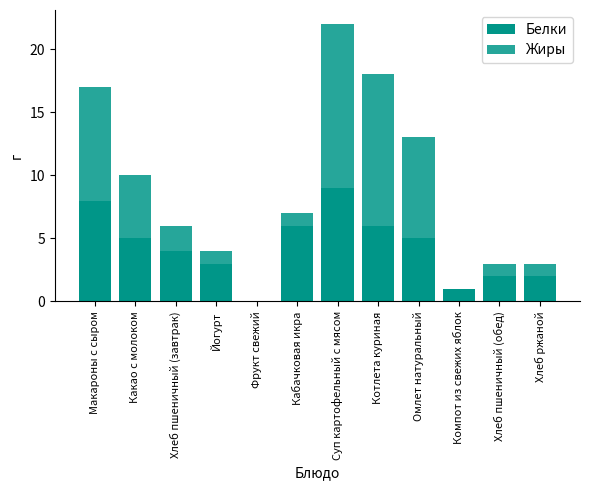

What are all the series names shown in the legend?

Белки, Жиры